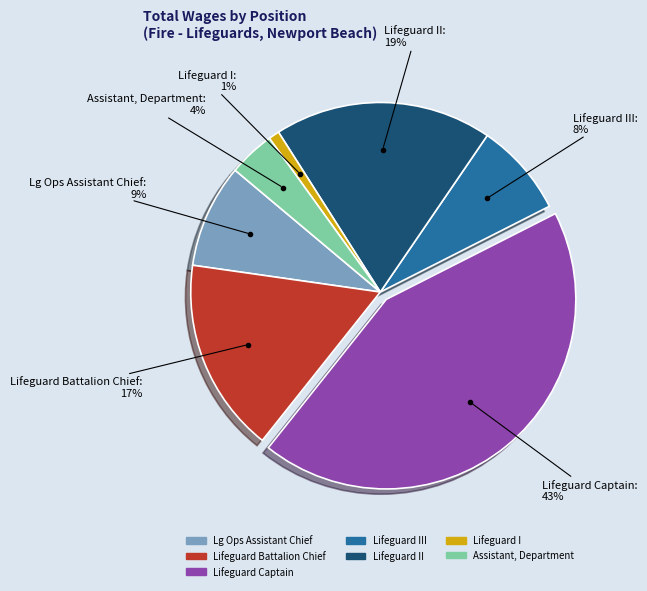

How many slices are in this pie chart?

7